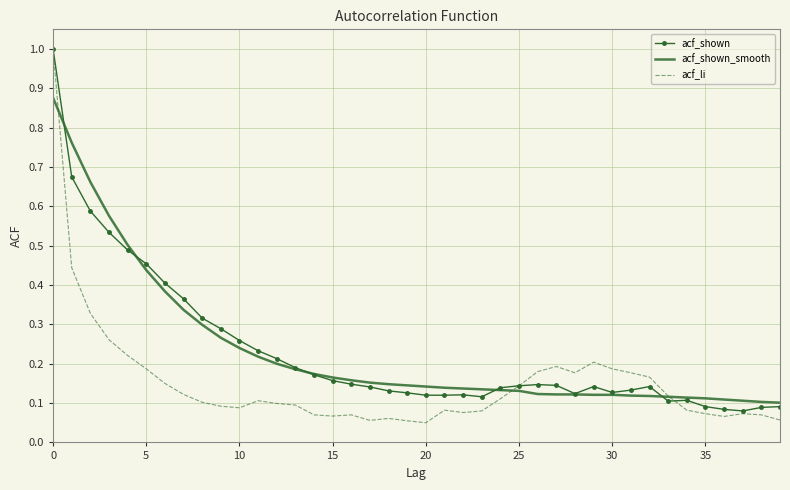

What are all the series names shown in the legend?

acf_shown, acf_shown_smooth, acf_li